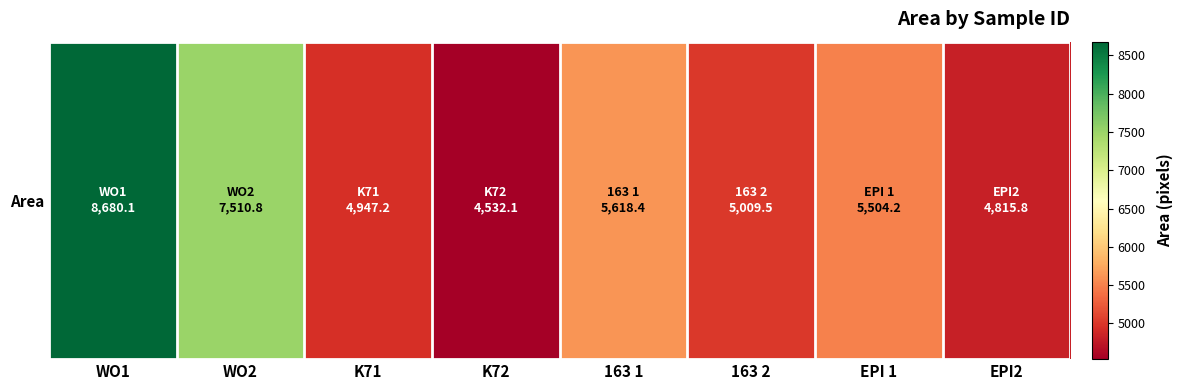

What is the difference between the values at 163 1 and WO2?

1892.4